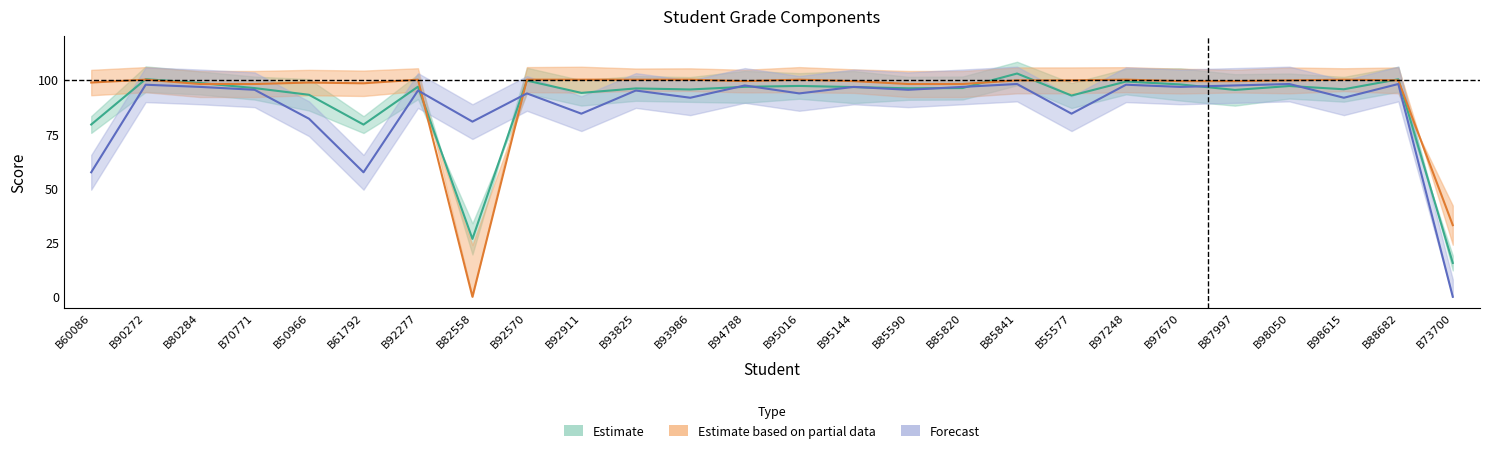

Is this an area chart (filled region under the line)?

No